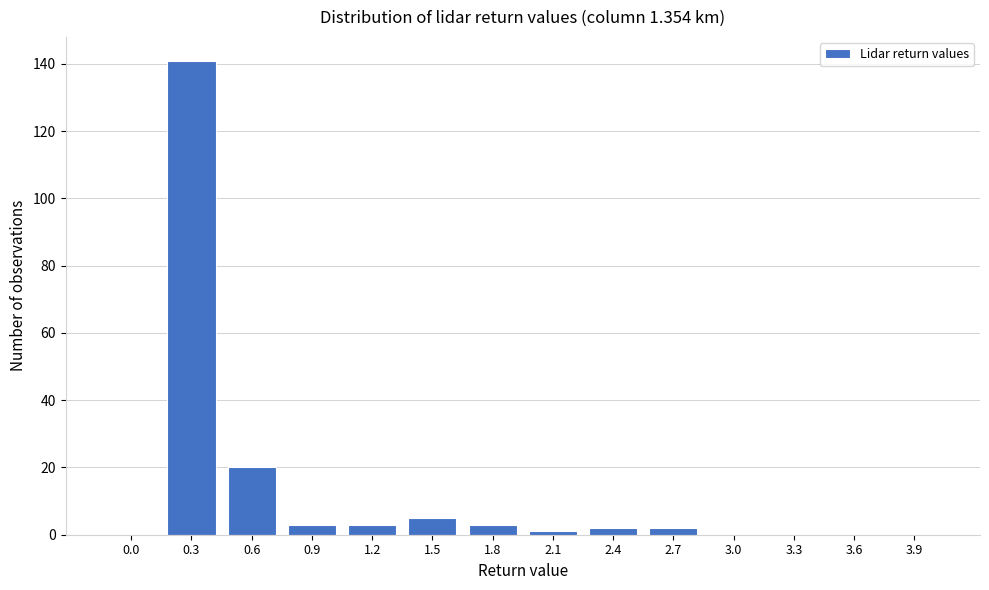

Reading left to right, what are all the values shown in this chart?

0.0=0	0.3=141	0.6=20	0.9=3	1.2=3	1.5=5	1.8=3	2.1=1	2.4=2	2.7=2	3.0=0	3.3=0	3.6=0	3.9=0